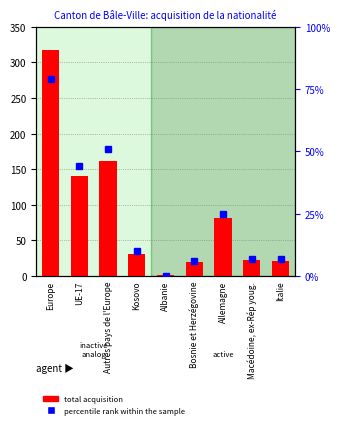

List the series in order of their peak value, lowest first.

percentile rank within the sample, total acquisition